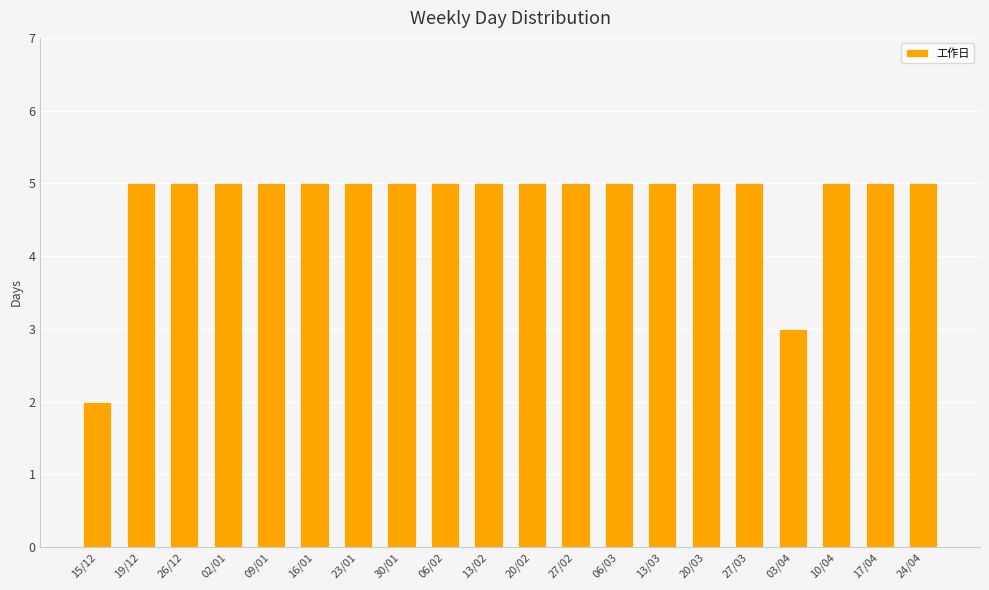

Reading left to right, list all the values displayed in this chart.

15/12=2	19/12=5	26/12=5	02/01=5	09/01=5	16/01=5	23/01=5	30/01=5	06/02=5	13/02=5	20/02=5	27/02=5	06/03=5	13/03=5	20/03=5	27/03=5	03/04=3	10/04=5	17/04=5	24/04=5